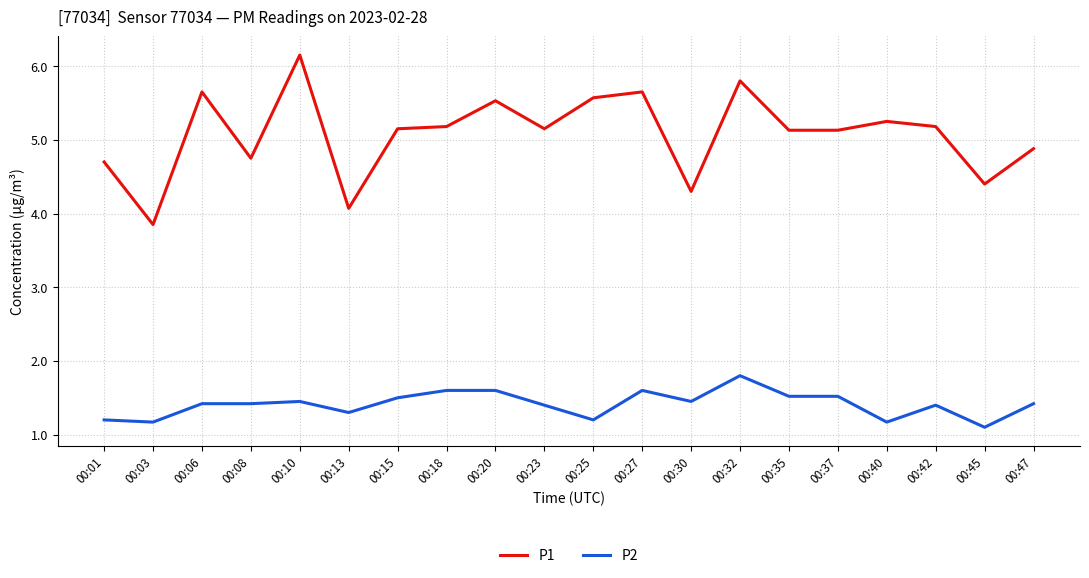

Between 00:13 and 00:32, which series saw the biggest shift?

P1